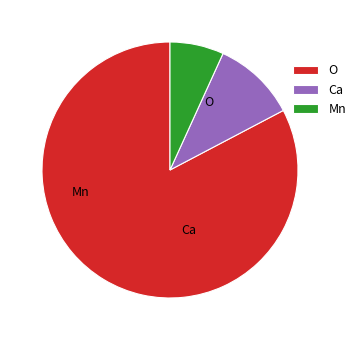

Which slice is the largest?

O